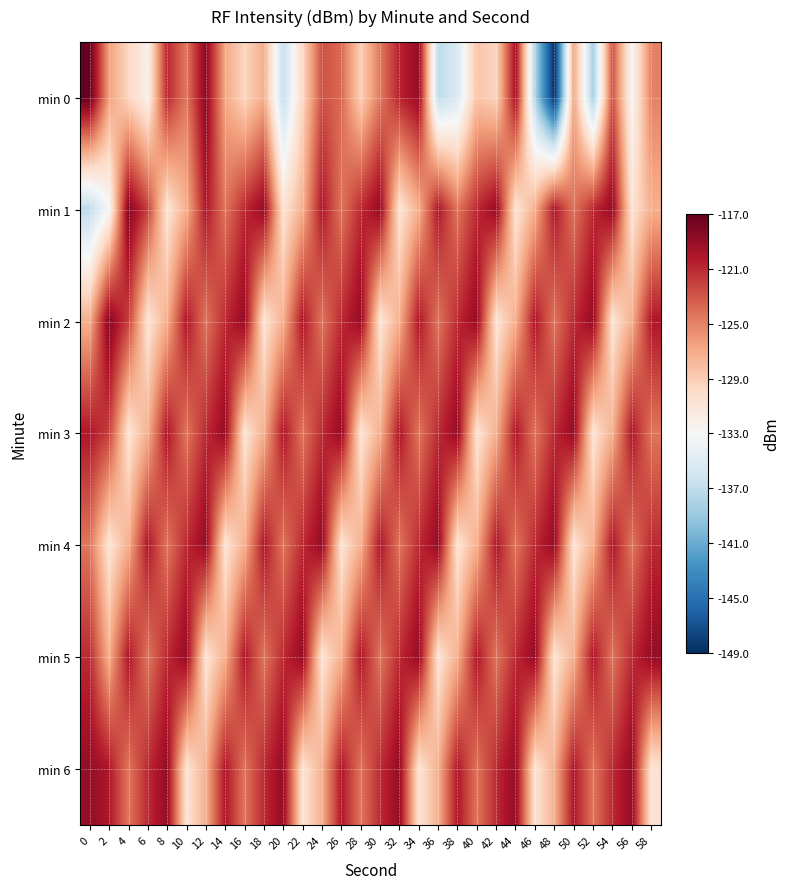

What is the total value across all series at 2?

-877.8